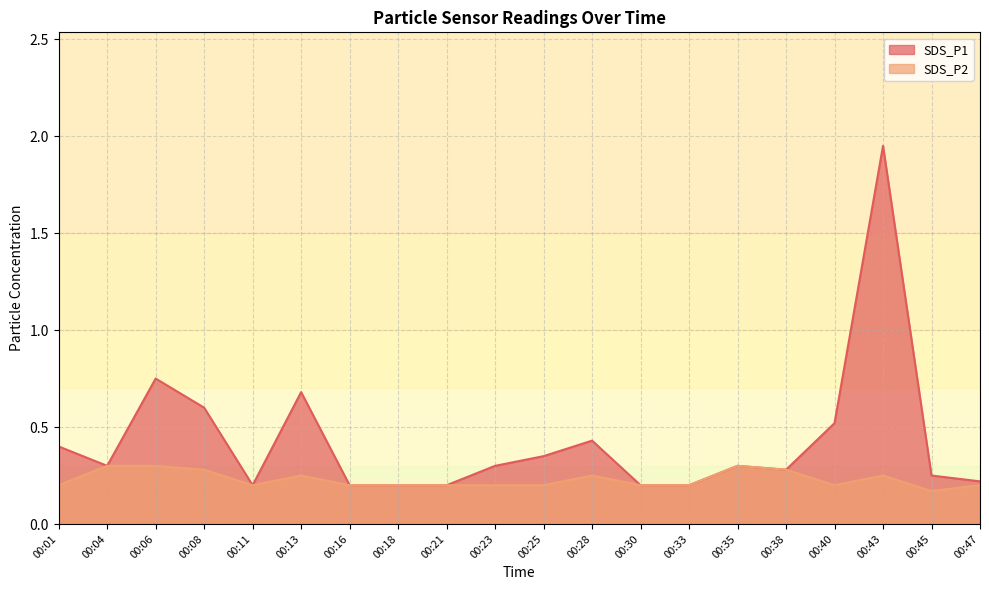

What is the total value across all series at 00:40?

0.7